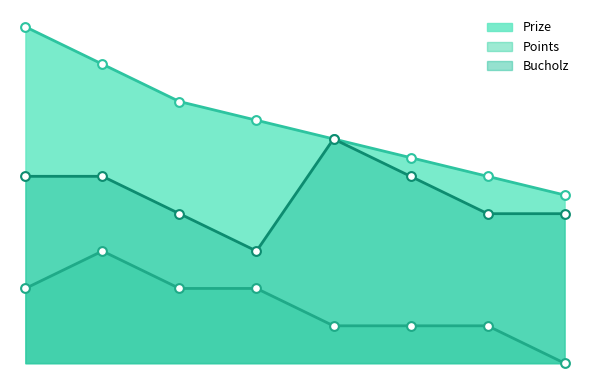

At how many categories does at least one series exceed 17?

1